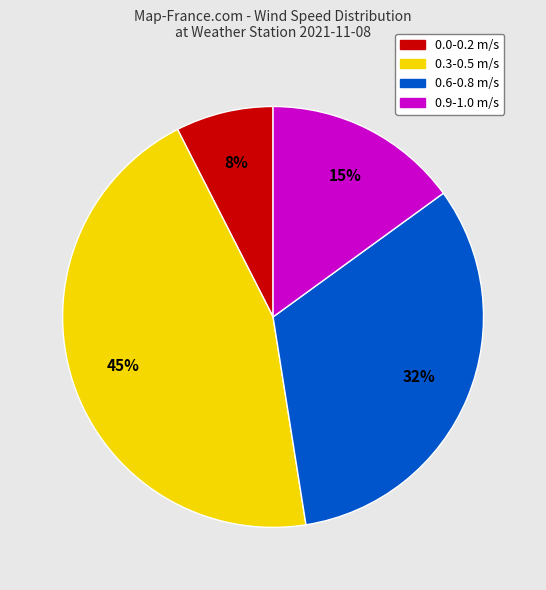

To the nearest percent, what percentage of the pie is 0.3-0.5 m/s?

45%